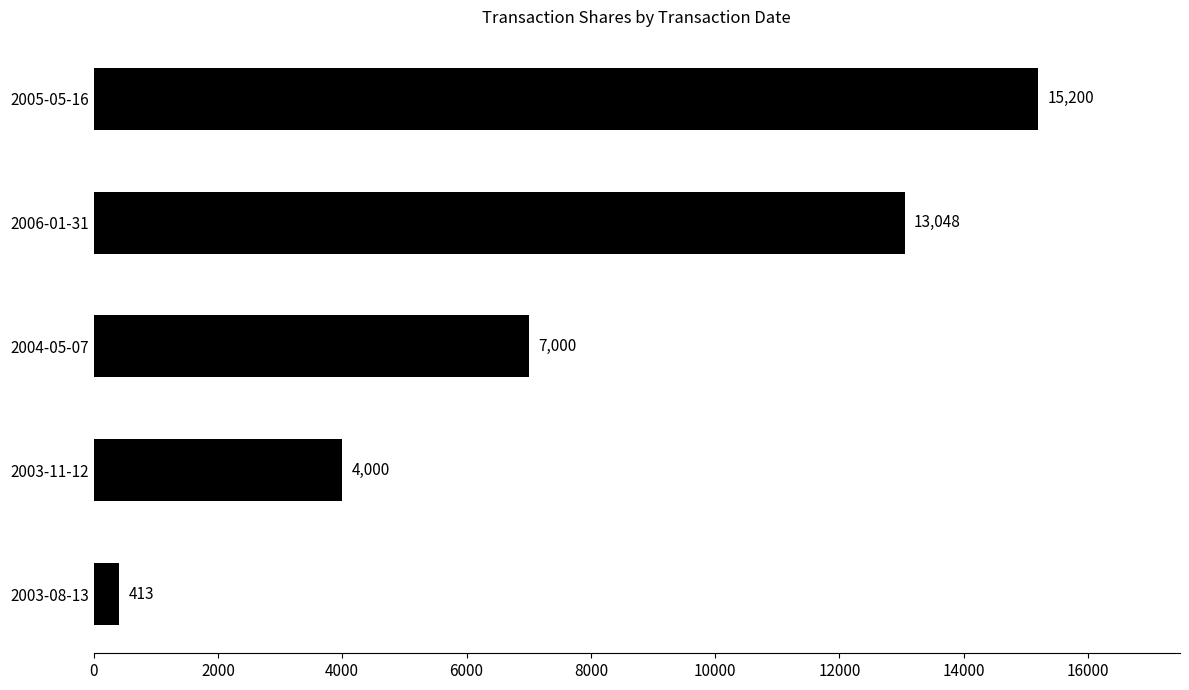

Reading bottom to top, list all the values displayed in this chart.

2003-08-13=413	2003-11-12=4000	2004-05-07=7000	2006-01-31=13048	2005-05-16=15200